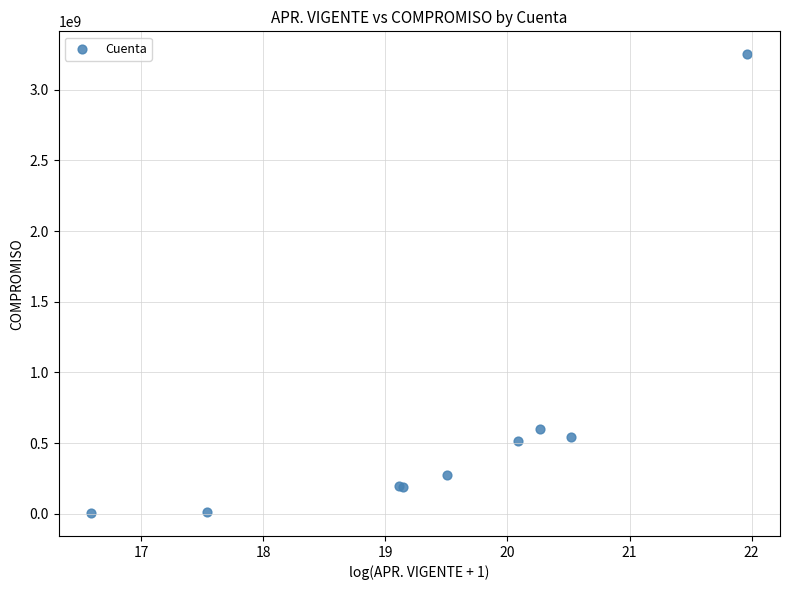

What Y value in the scatter plot is closest to 1628281086?

598140593.9